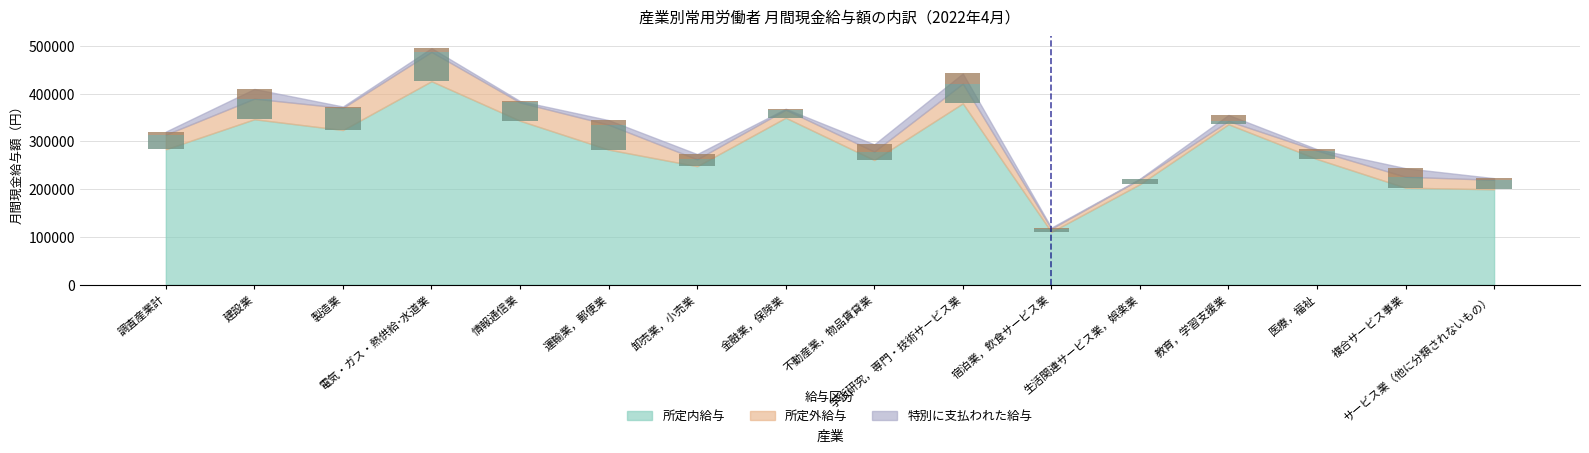

What is the difference between the maximum and minimum values in the 所定外給与 series?

54605